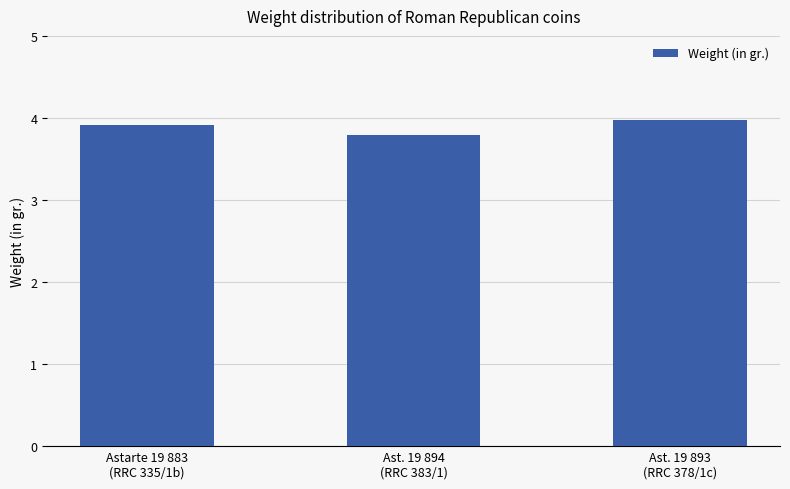

What is the difference between the maximum and minimum values?

0.2